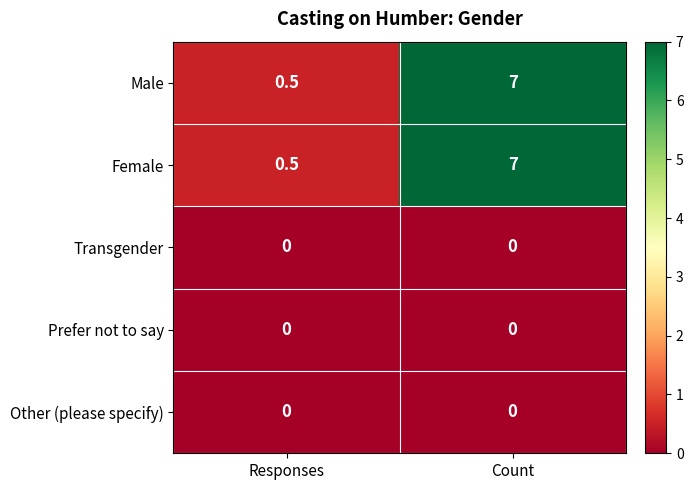

What is the sum of the Male values at Count and Responses?

7.5